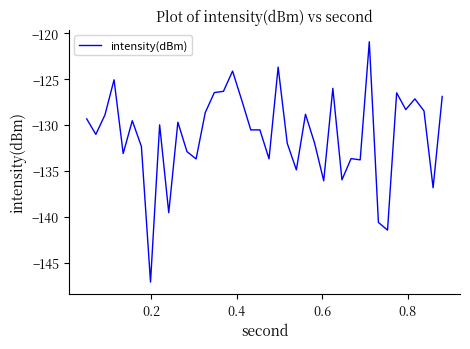

What is the smallest value displayed?

-147.1